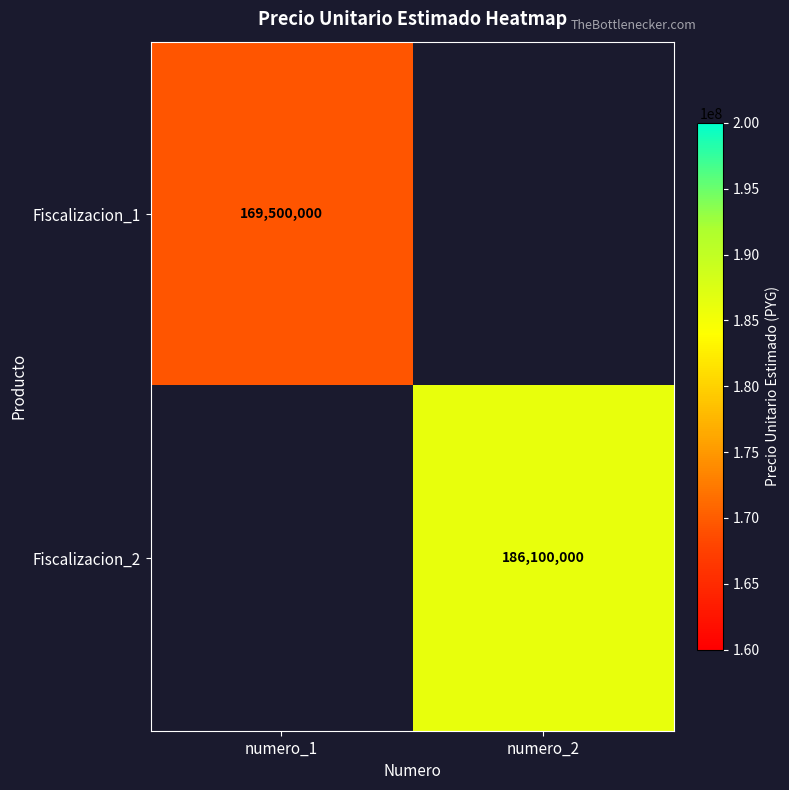

The value of Fiscalizacion_1 at numero_1 is 169500000. True or false?

True